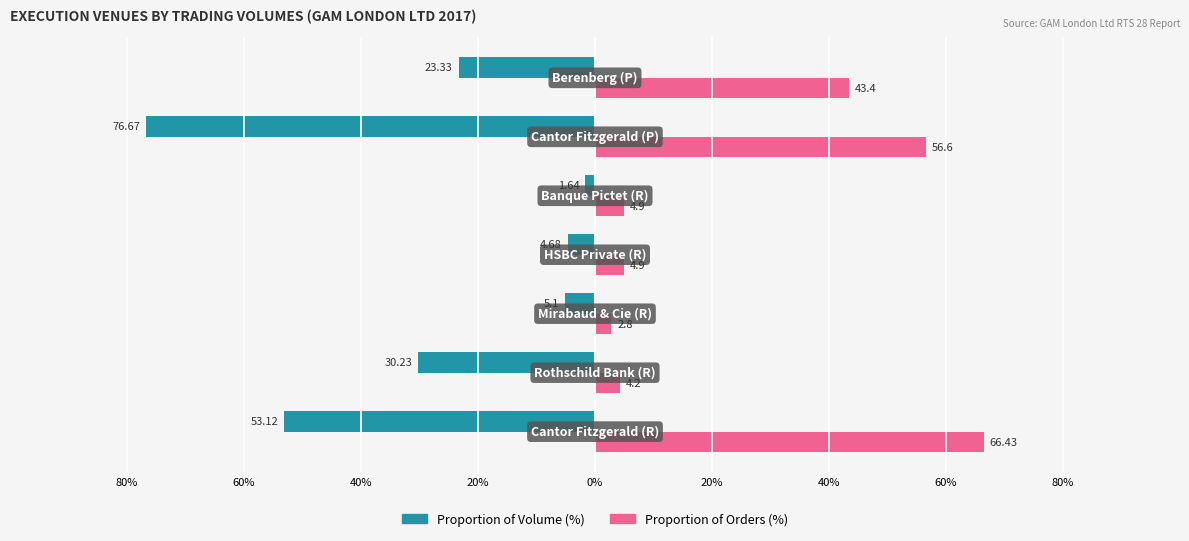

What are all the series names shown in the legend?

Proportion of Volume (%), Proportion of Orders (%)